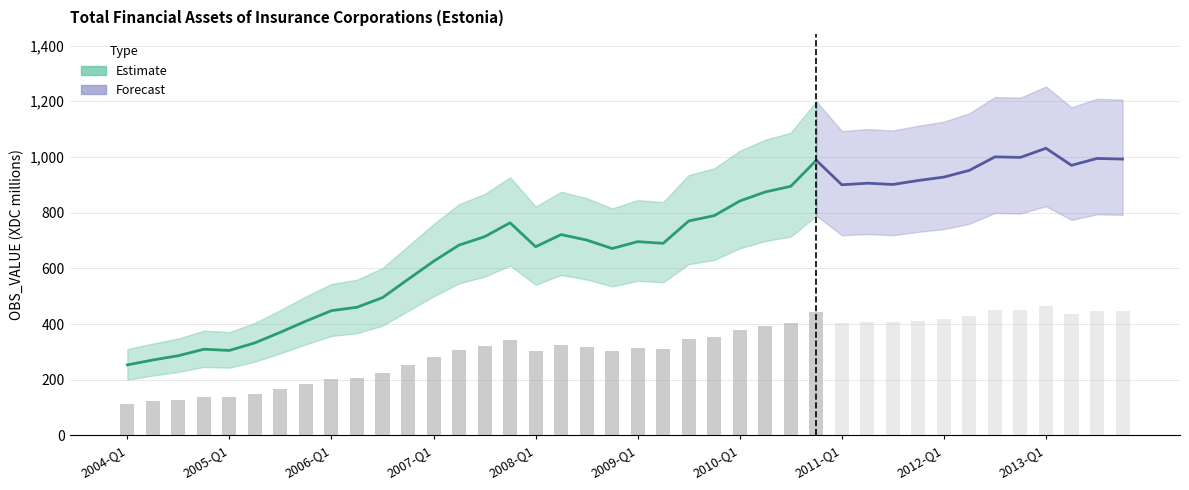

Reading left to right, what are all the values shown in this chart?

2004-Q1=253.2	2004-Q2=270.8	2004-Q3=286.3	2004-Q4=309.5	2005-Q1=305.2	2005-Q2=332.4	2005-Q3=370.4	2005-Q4=410.5	2006-Q1=448.0	2006-Q2=460.2	2006-Q3=494.8	2006-Q4=560.3	2007-Q1=625.2	2007-Q2=683.5	2007-Q3=713.6	2007-Q4=763.5	2008-Q1=677.5	2008-Q2=721.2	2008-Q3=701.6	2008-Q4=671.2	2009-Q1=695.8	2009-Q2=689.9	2009-Q3=770.0	2009-Q4=789.2	2010-Q1=841.7	2010-Q2=874.3	2010-Q3=894.5	2010-Q4=988.0	2011-Q1=900.1	2011-Q2=905.7	2011-Q3=901.2	2011-Q4=915.5	2012-Q1=927.7	2012-Q2=952.0	2012-Q3=1000.3	2012-Q4=998.4	2013-Q1=1031.2	2013-Q2=969.9	2013-Q3=994.6	2013-Q4=992.4